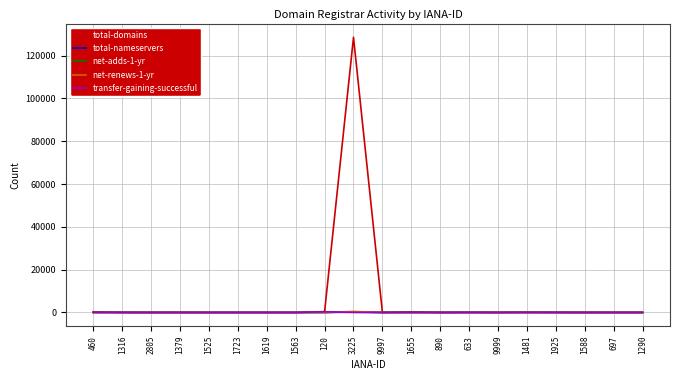

Which category has the highest value in the total-domains series?

3225